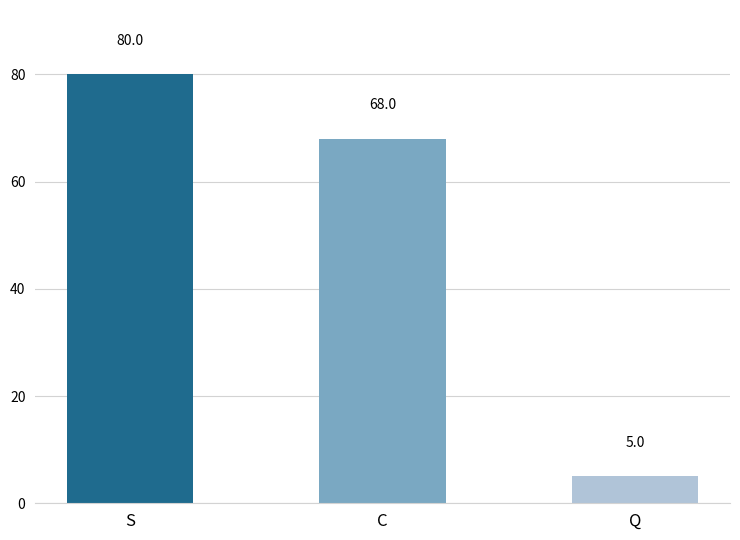

What is the ratio of the value at Q to the value at S?

0.1